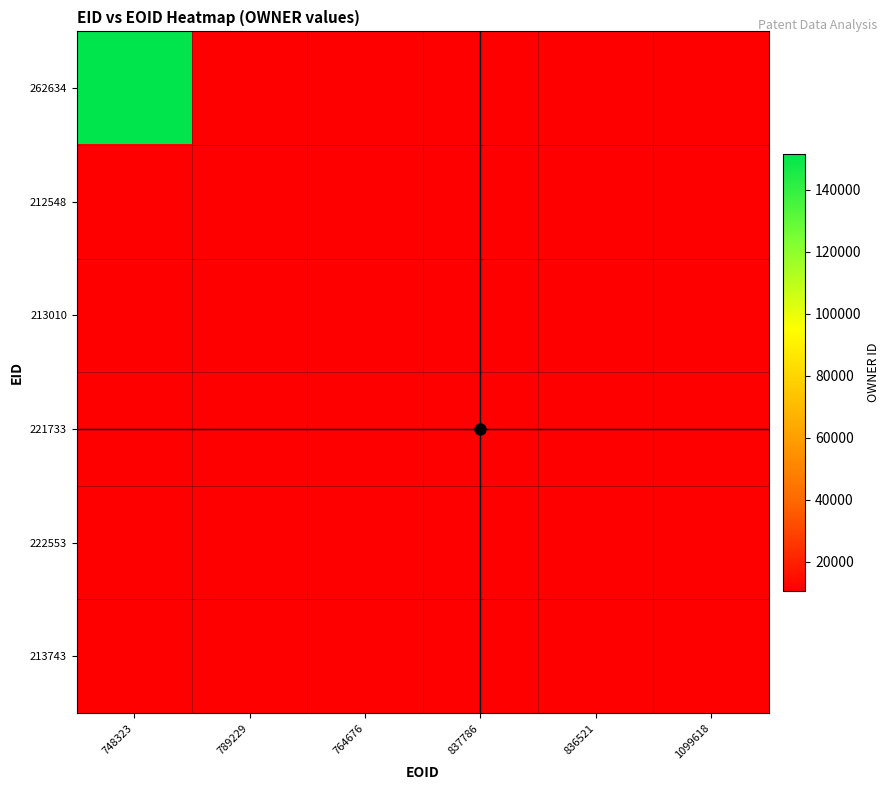

Which series has the largest range (max minus min)?

262634